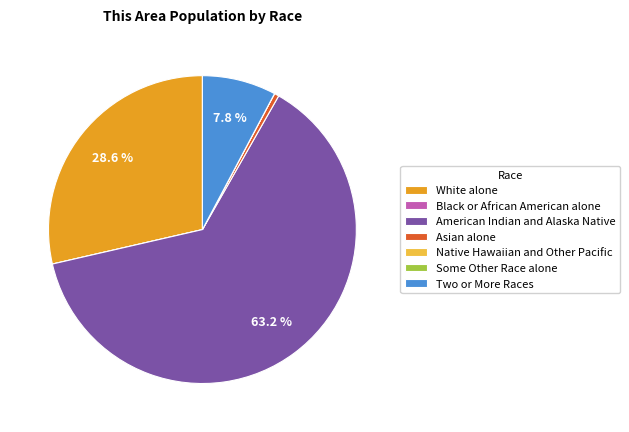

To the nearest percent, what is the difference between the American Indian and Alaska Native and Asian alone slice percentages?

63%